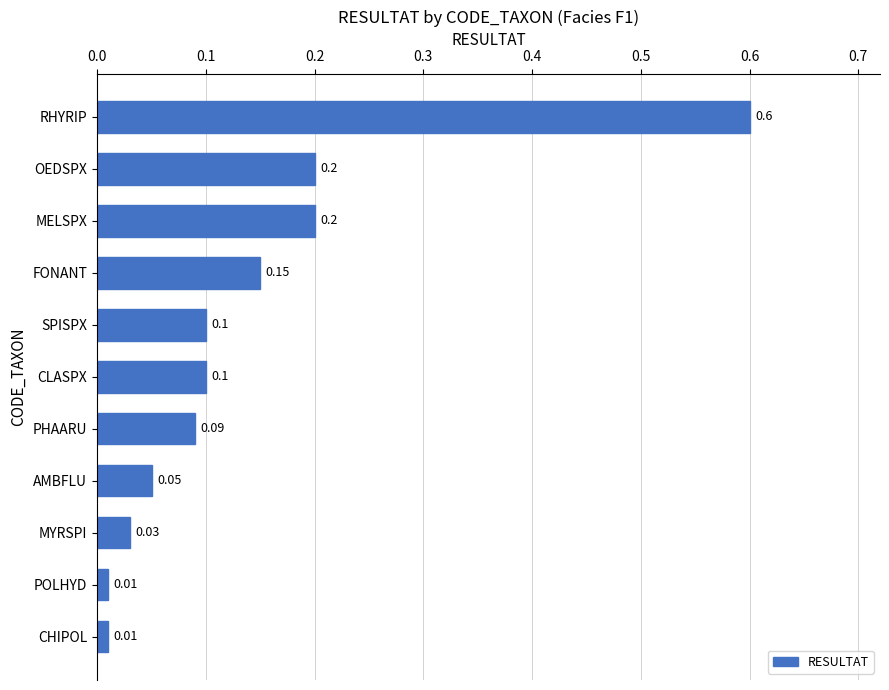

What is the maximum value shown in the chart?

0.6